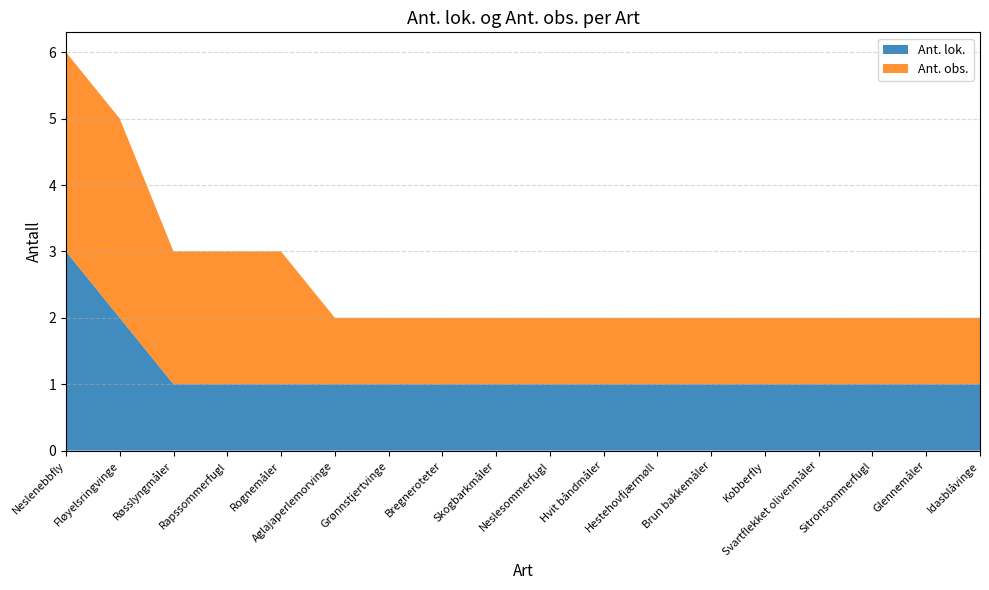

Reading left to right, what are all the values shown in this chart?

Ant. lok.: 3	2	1	1	1	1	1	1	1	1	1	1	1	1	1	1	1	1
Ant. obs.: 3	3	2	2	2	1	1	1	1	1	1	1	1	1	1	1	1	1